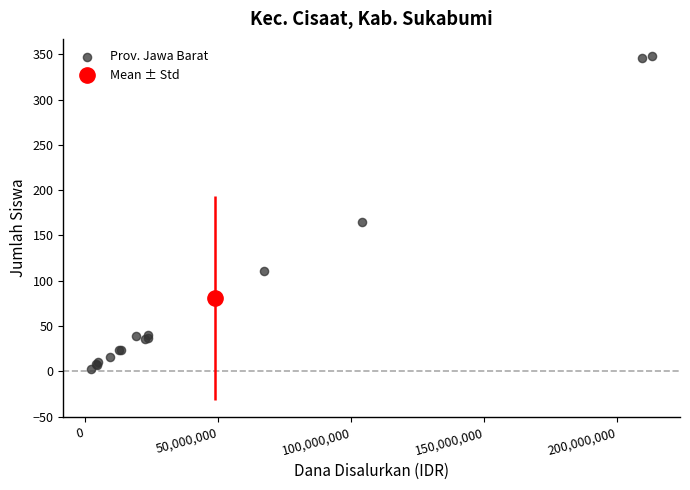

What Y value in the scatter plot is closest to 175?

165